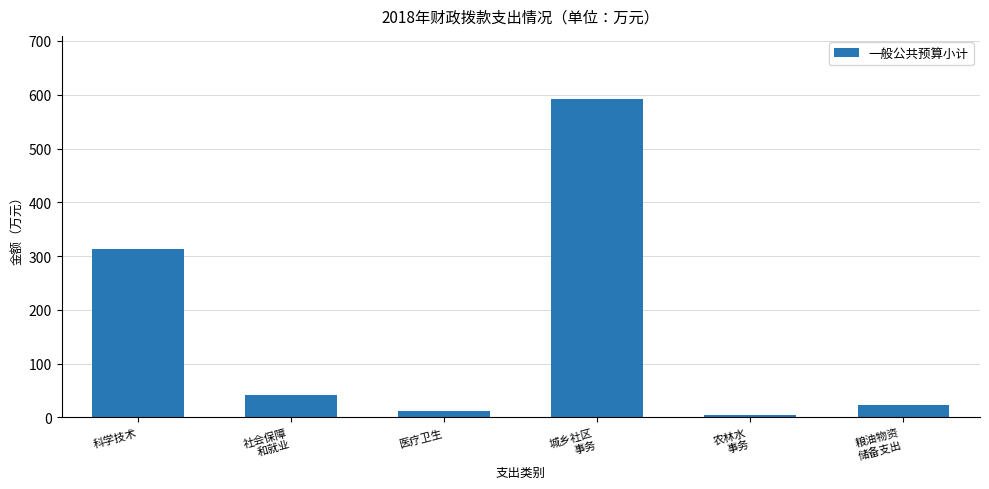

How many data points are less than 41?

3